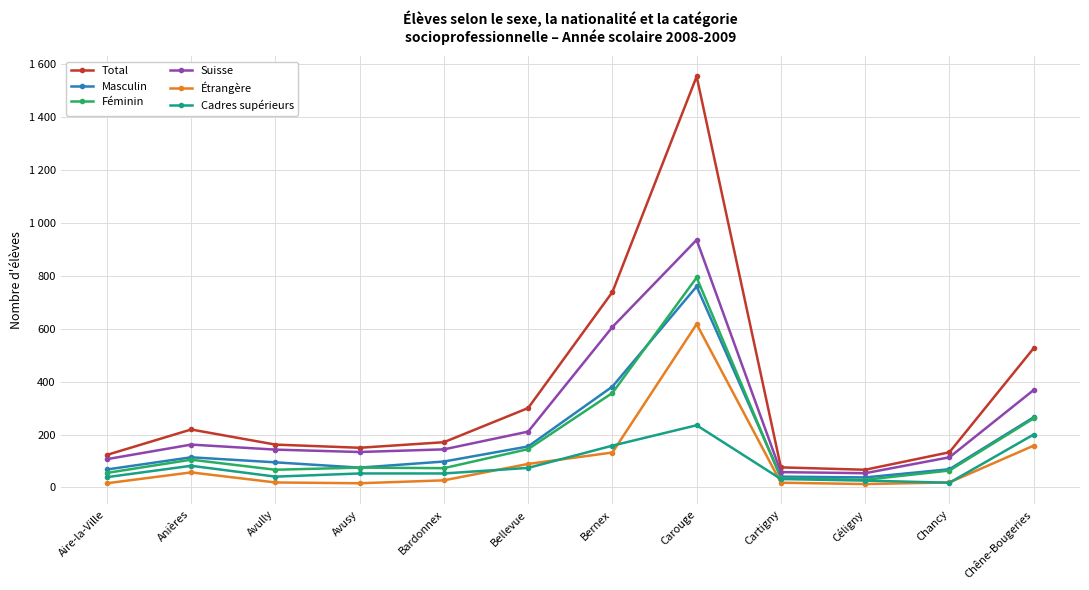

At how many categories does at least one series exceed 324?

3